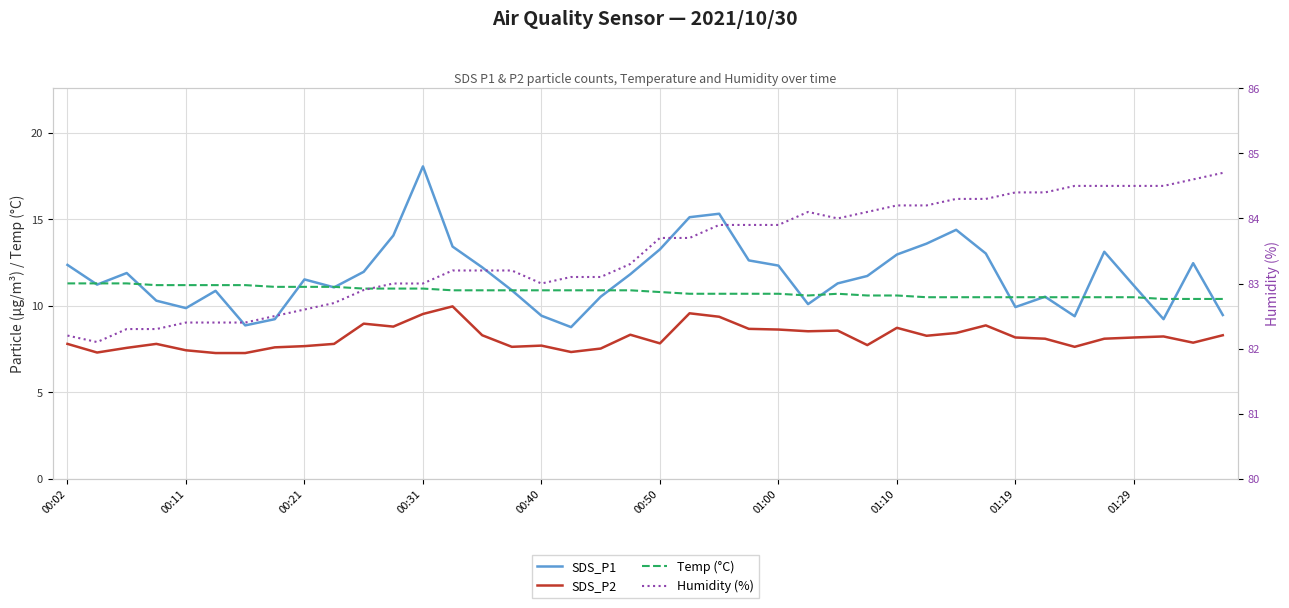

List the series in order of their peak value, highest first.

Humidity (%), SDS_P1, Temp (°C), SDS_P2